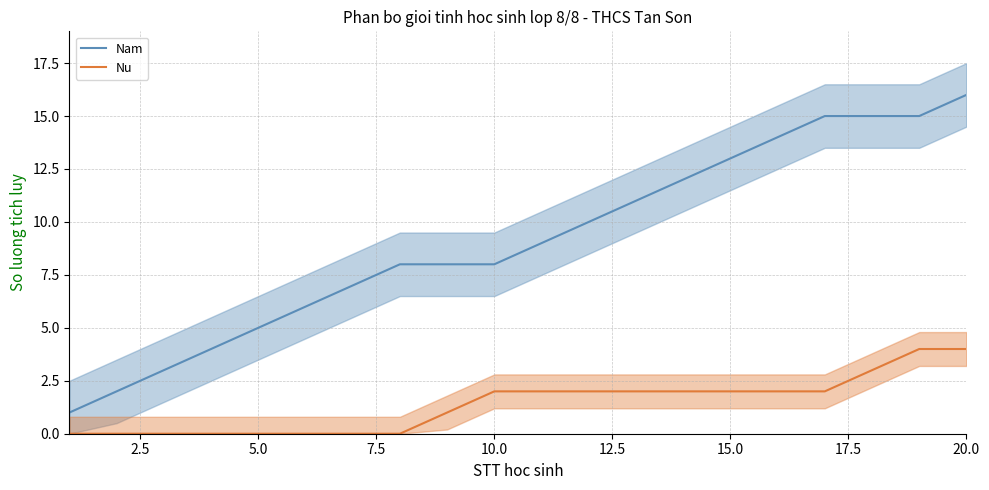

What value does the Nu series have at 20.0?

4